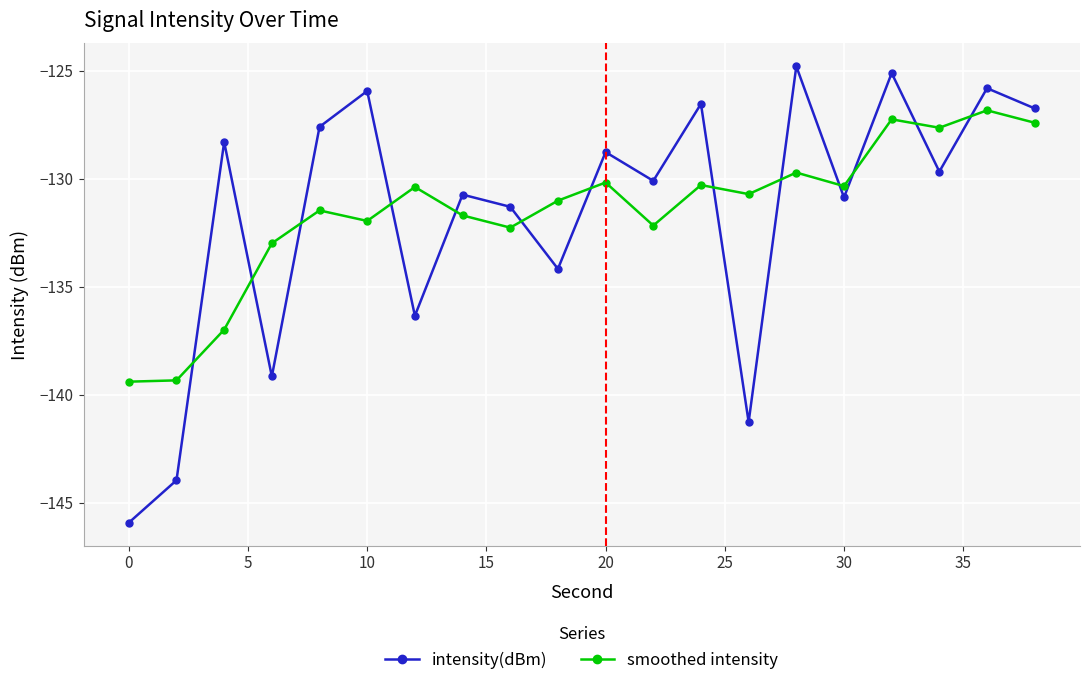

List the series in order of their peak value, highest first.

intensity(dBm), smoothed intensity